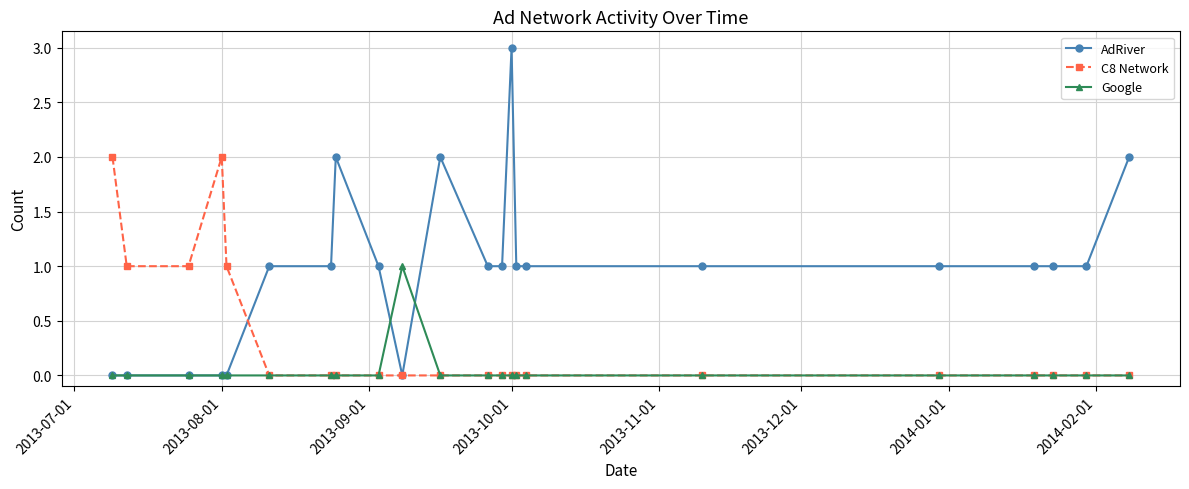

Which series has the largest total across all categories?

AdRiver